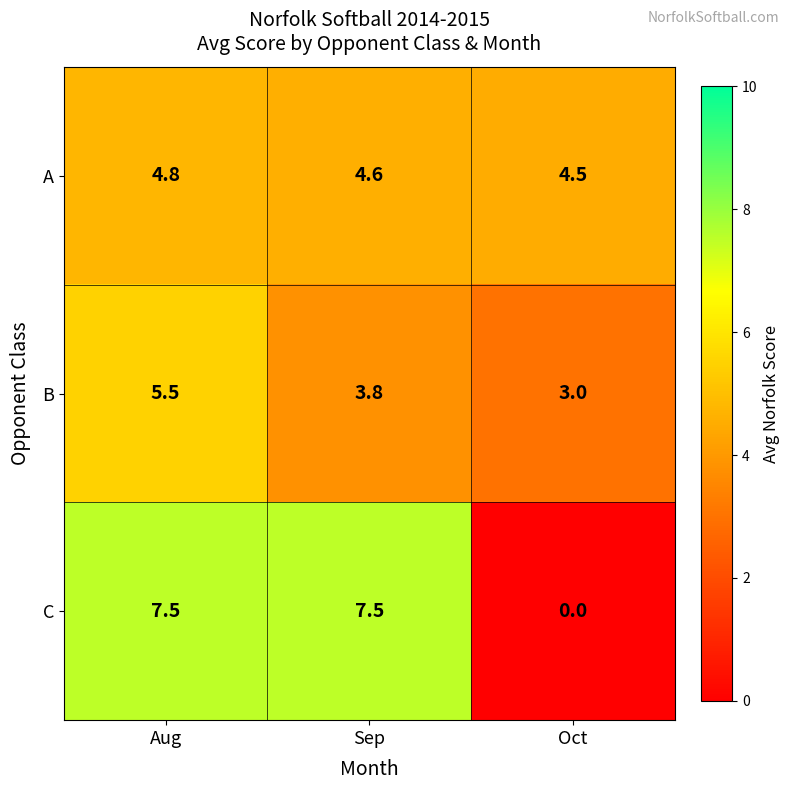

What is the total value across all series at Aug?

17.8